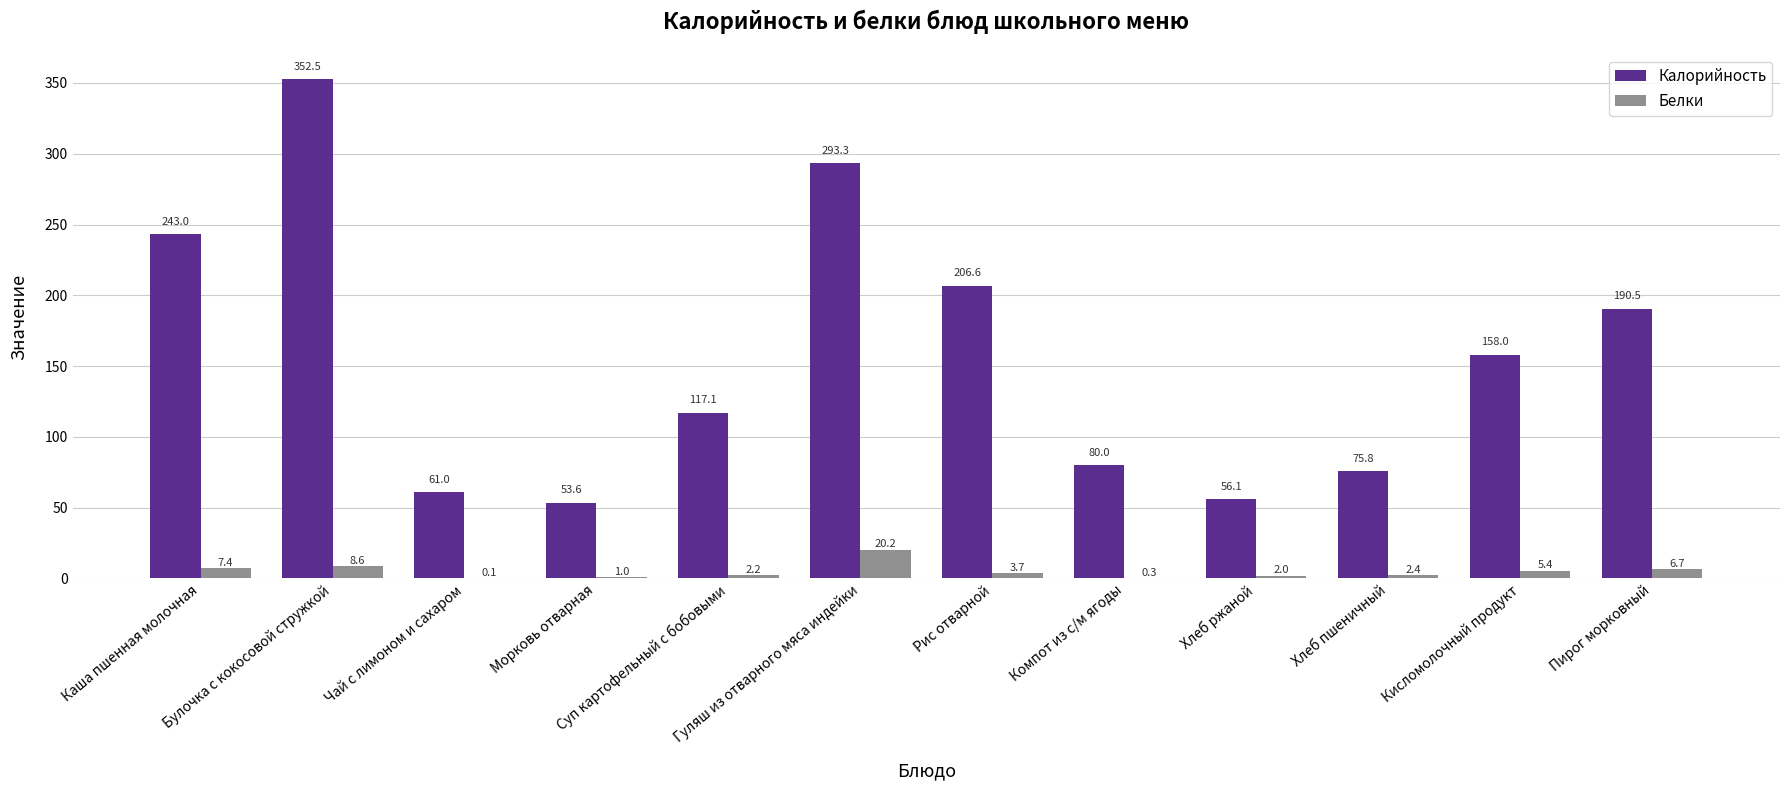

Are the bars grouped side by side (vs. stacked)?

Yes